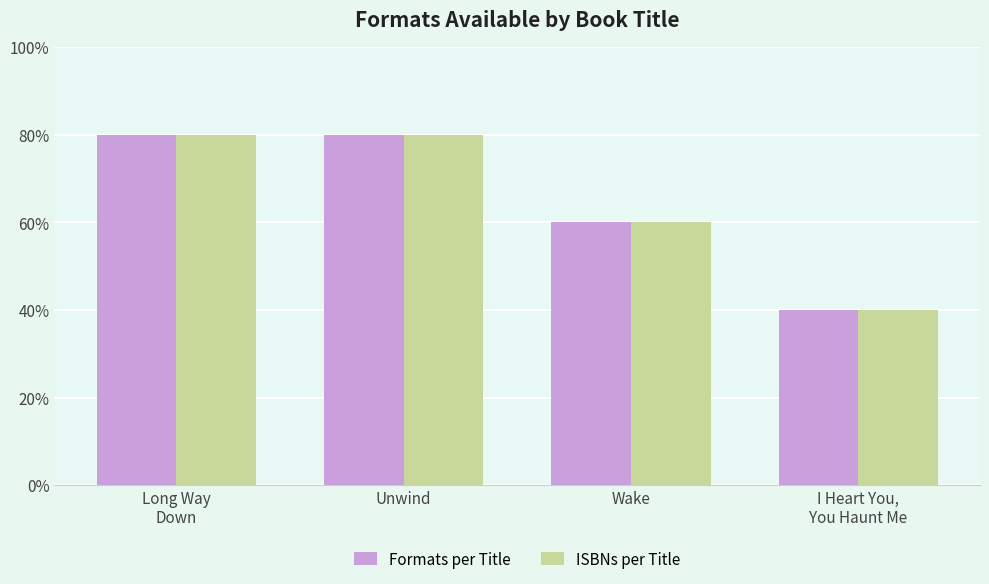

Does the chart contain stacked bars?

No